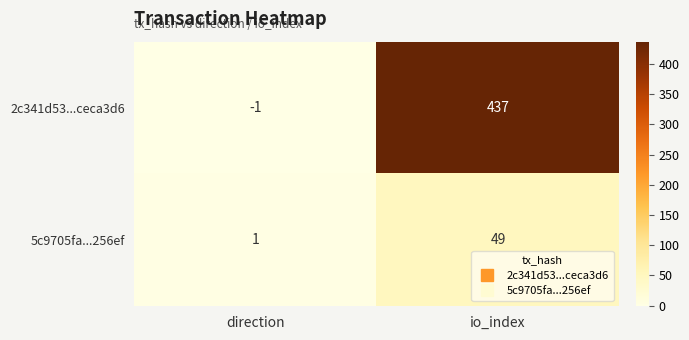

Reading left to right, transcribe all the data shown in this chart.

2c341d53...ceca3d6: -1	437
5c9705fa...256ef: 1	49